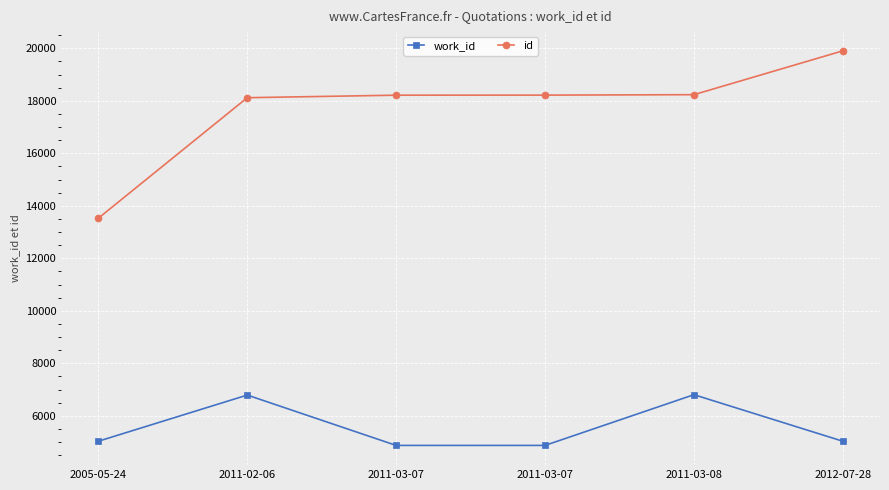

Reading right to left, list all the values displayed in this chart.

work_id: 5033	6805	4873	4873	6791	5033
id: 19903	18233	18216	18214	18118	13528